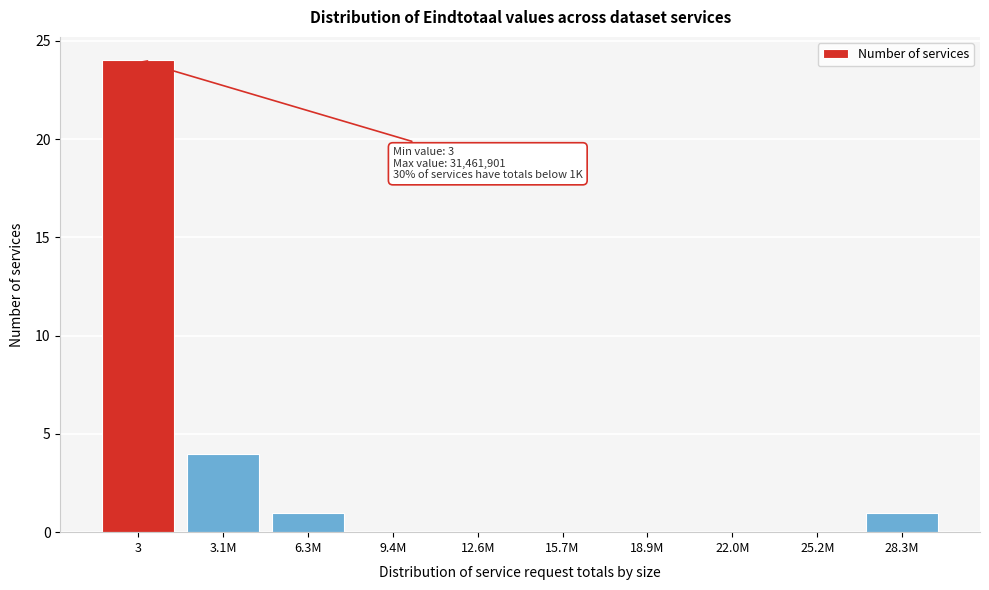

Reading left to right, list all the values displayed in this chart.

3=24	3.1M=4	6.3M=1	9.4M=0	12.6M=0	15.7M=0	18.9M=0	22.0M=0	25.2M=0	28.3M=1